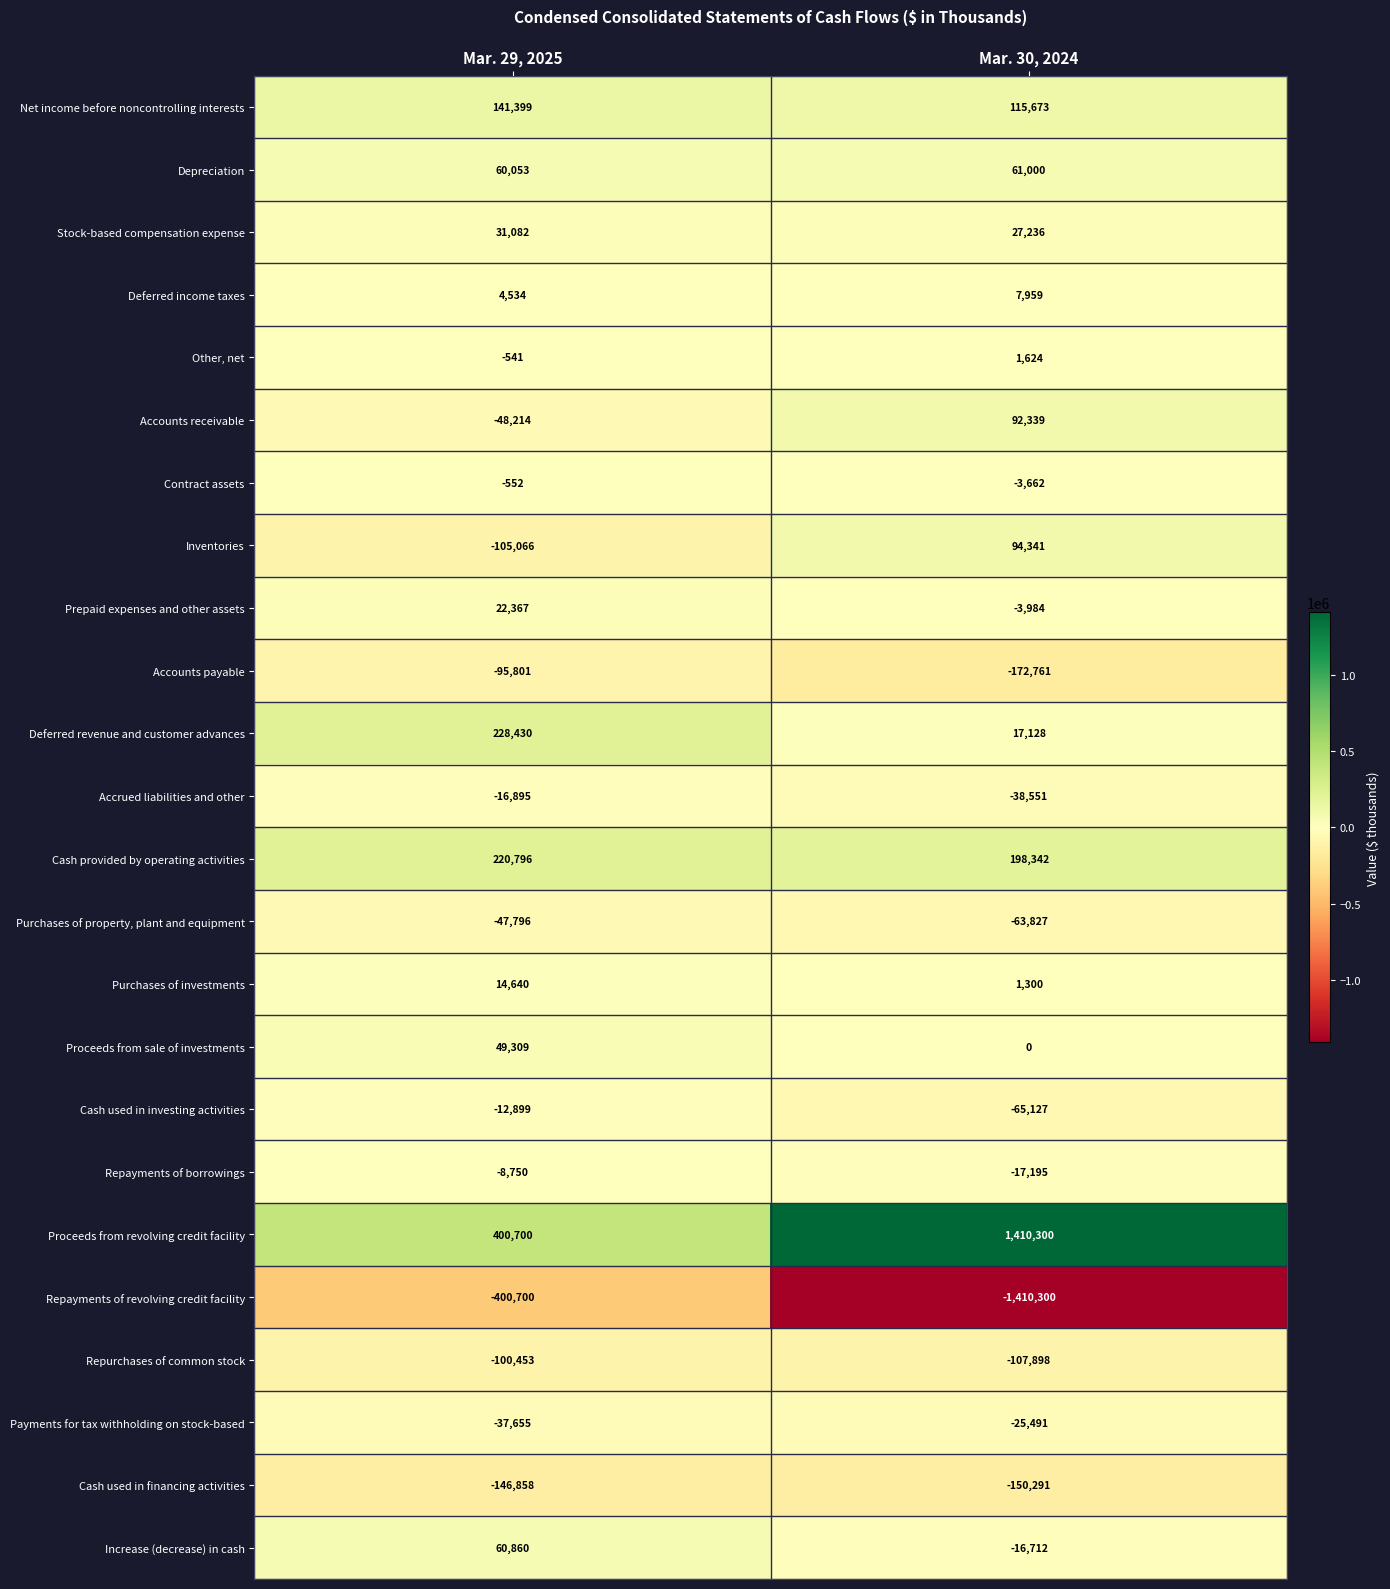

Is it true that Net income before noncontrolling interests equals 115673 at Mar. 30, 2024?

True